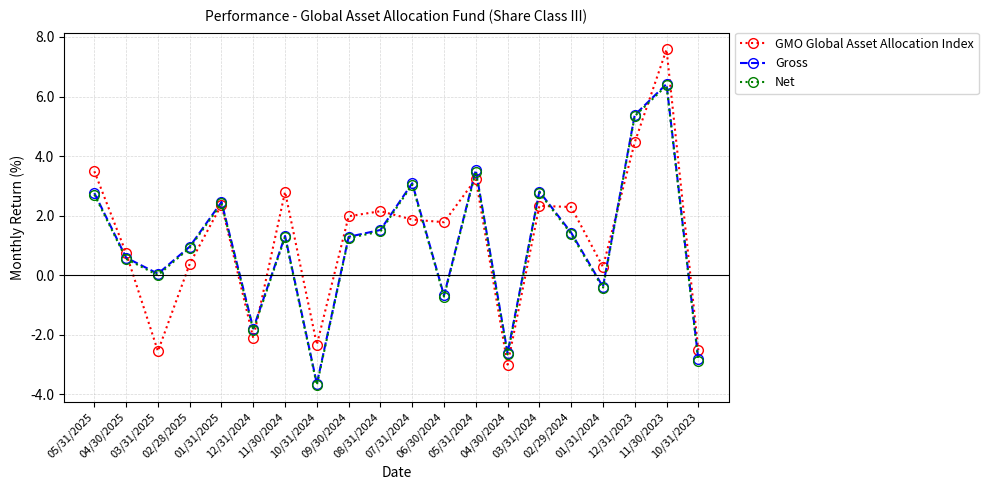

True or false: Gross and GMO Global Asset Allocation Index cross at least once.

True